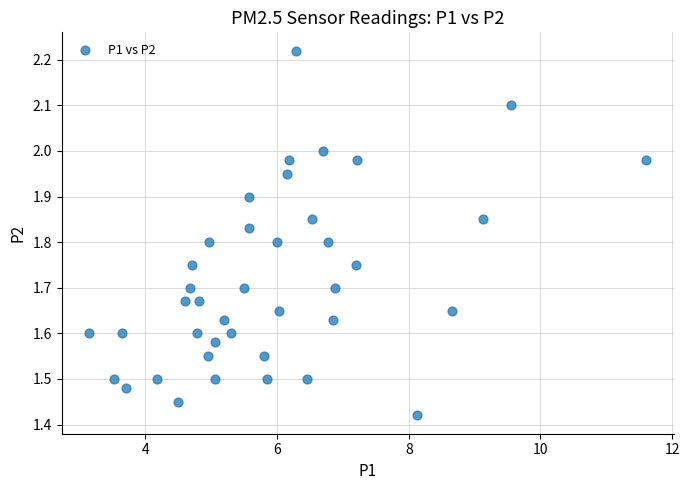

What is the range of Y values (max minus min)?

0.8